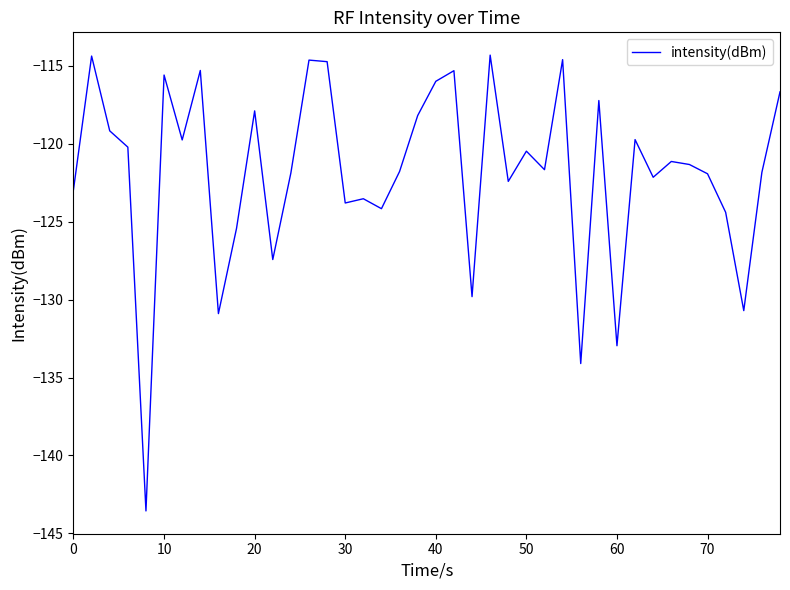

What is the difference between the maximum and minimum values?

29.3